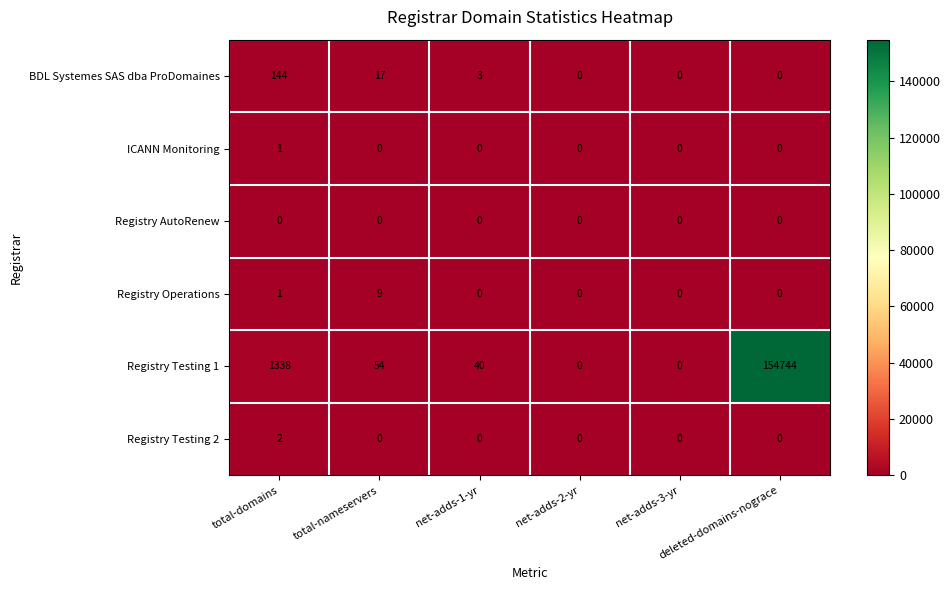

Which series has the widest spread of values?

Registry Testing 1